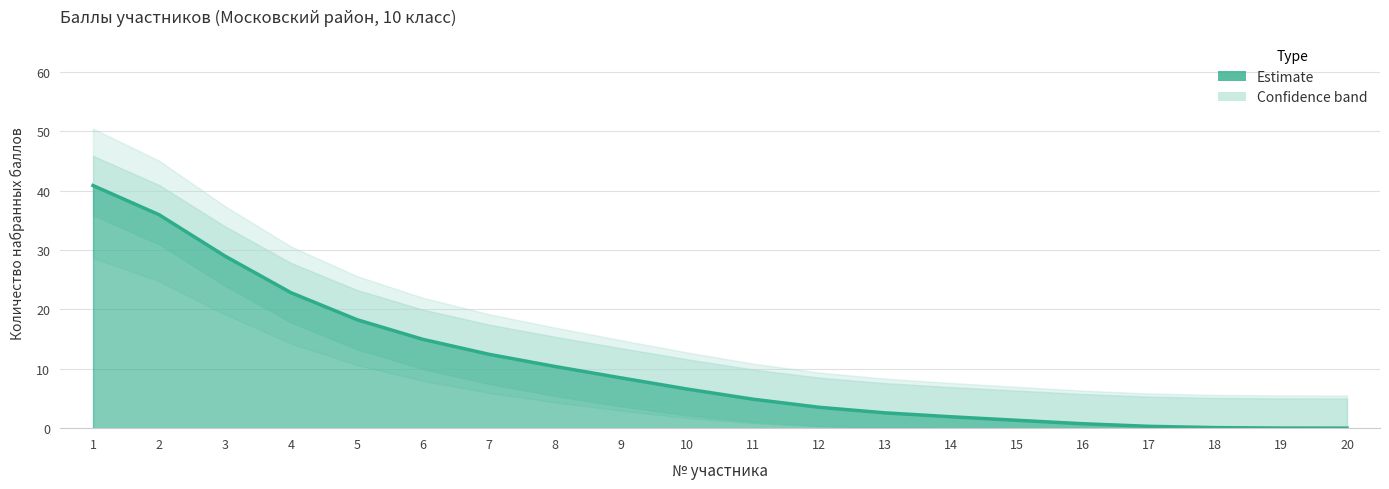

Reading left to right, what are all the values shown in this chart?

1=40.8	2=35.9	3=29.0	4=22.8	5=18.3	6=14.9	7=12.4	8=10.4	9=8.5	10=6.6	11=4.9	12=3.5	13=2.6	14=1.9	15=1.3	16=0.7	17=0.3	18=0.1	19=0.0	20=0.0